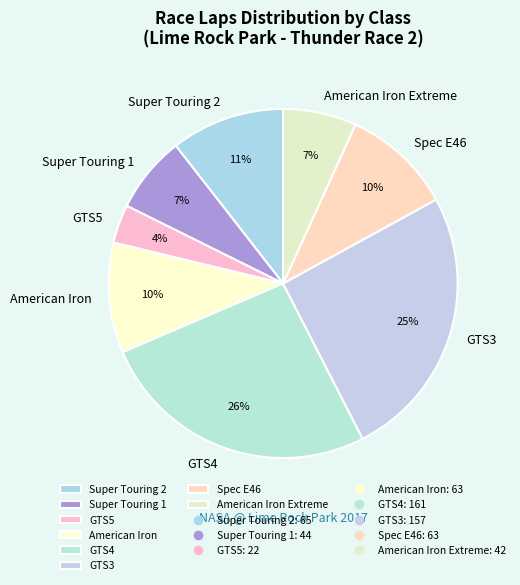

What percentage is the Spec E46 slice, to the nearest percent?

10%